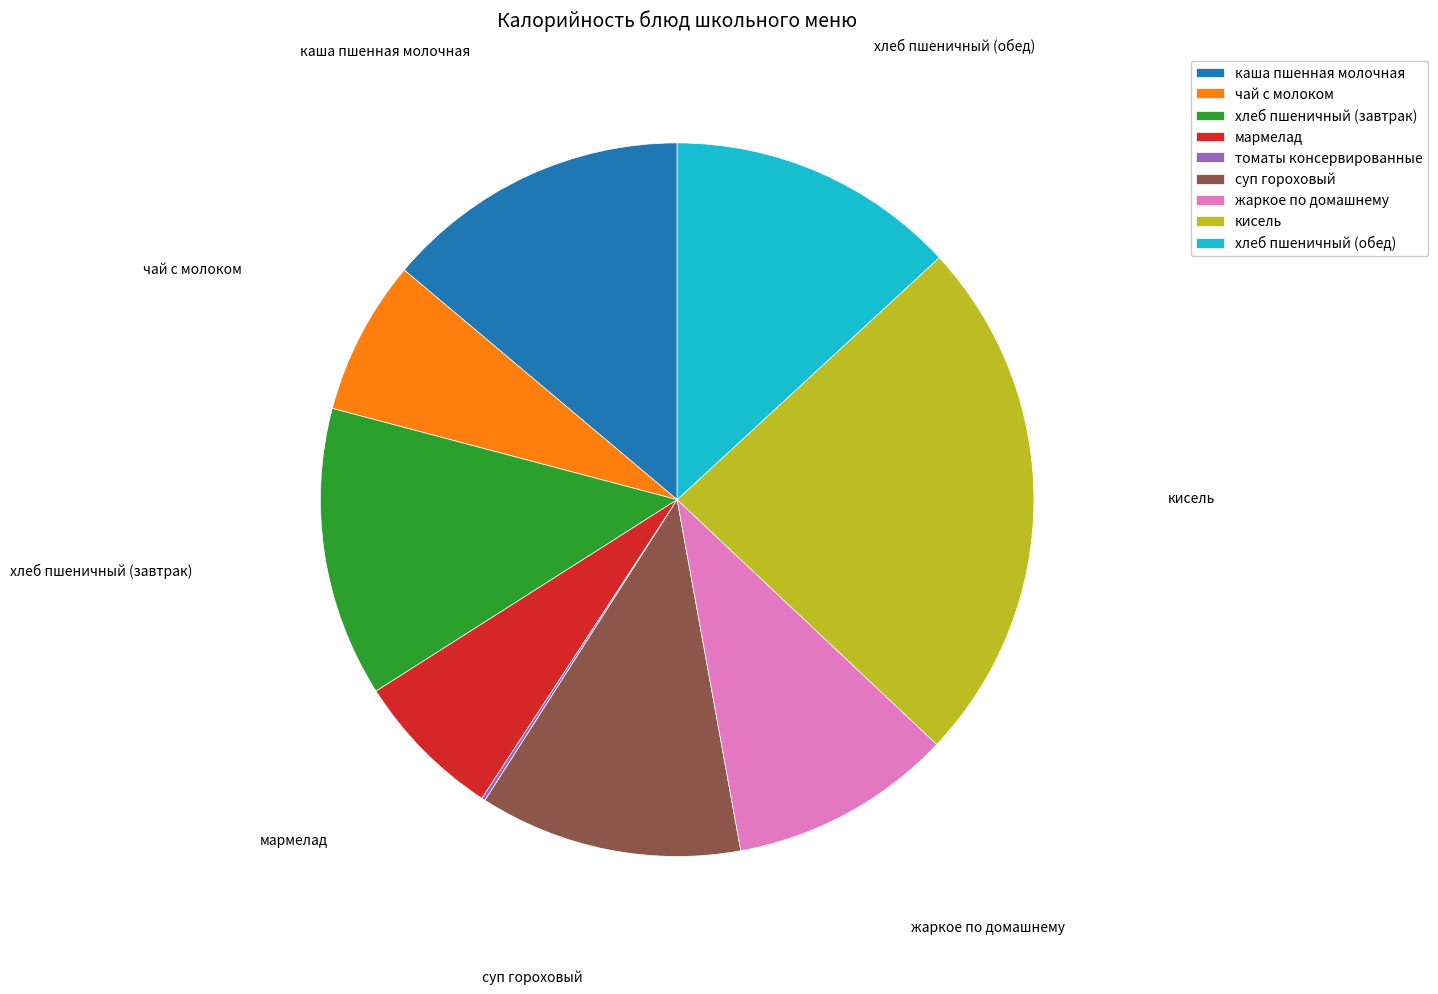

The суп гороховый slice represents 12% of the pie. True or false?

True